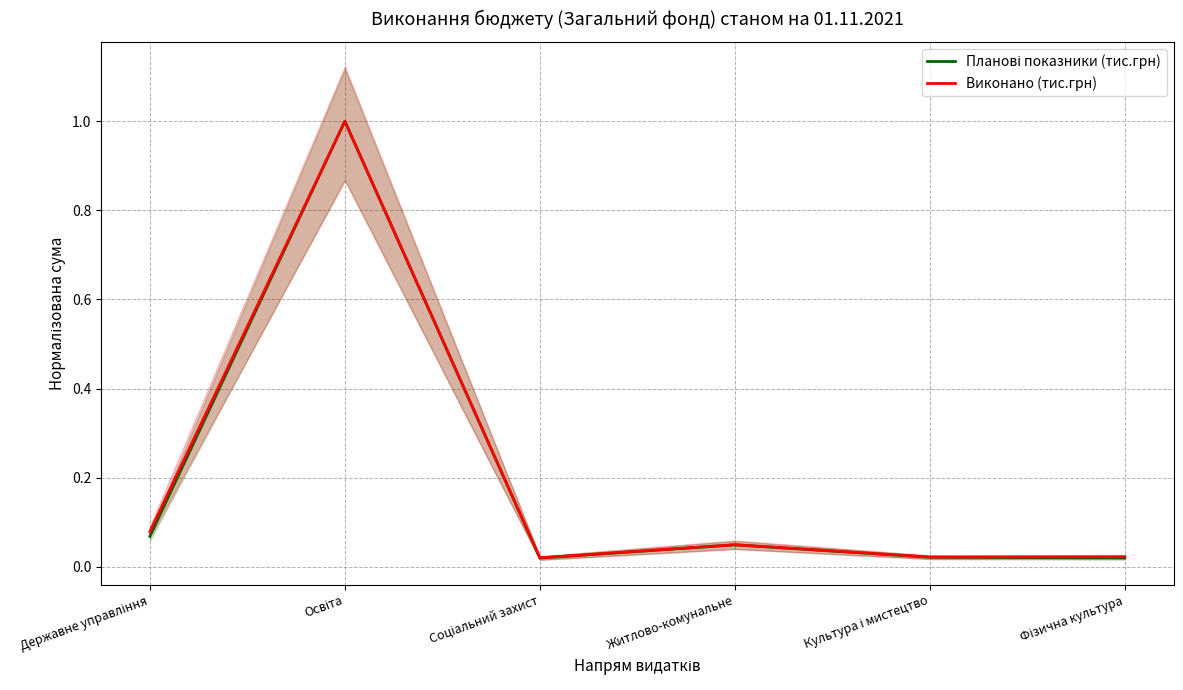

True or false: Виконано (тис.грн) has more than 0 points higher than both neighbors.

True